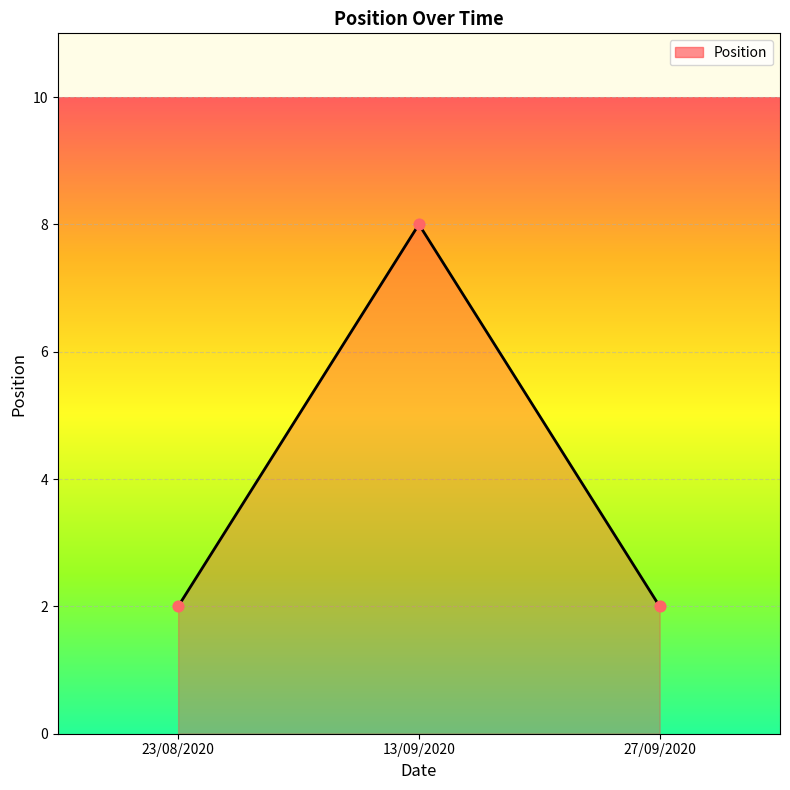

Between 27/09/2020 and 13/09/2020, which is larger?

13/09/2020